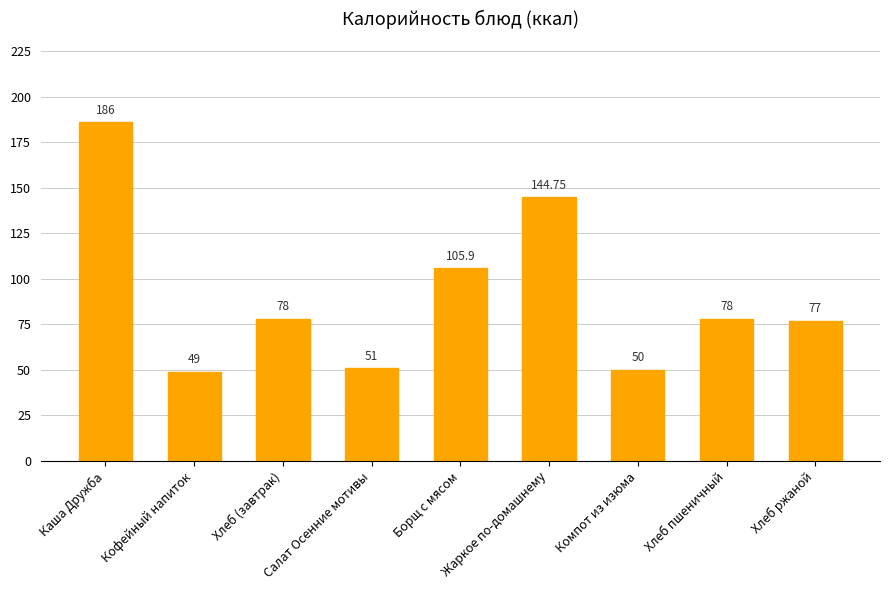

What is the difference between the maximum and second lowest values?

136.0